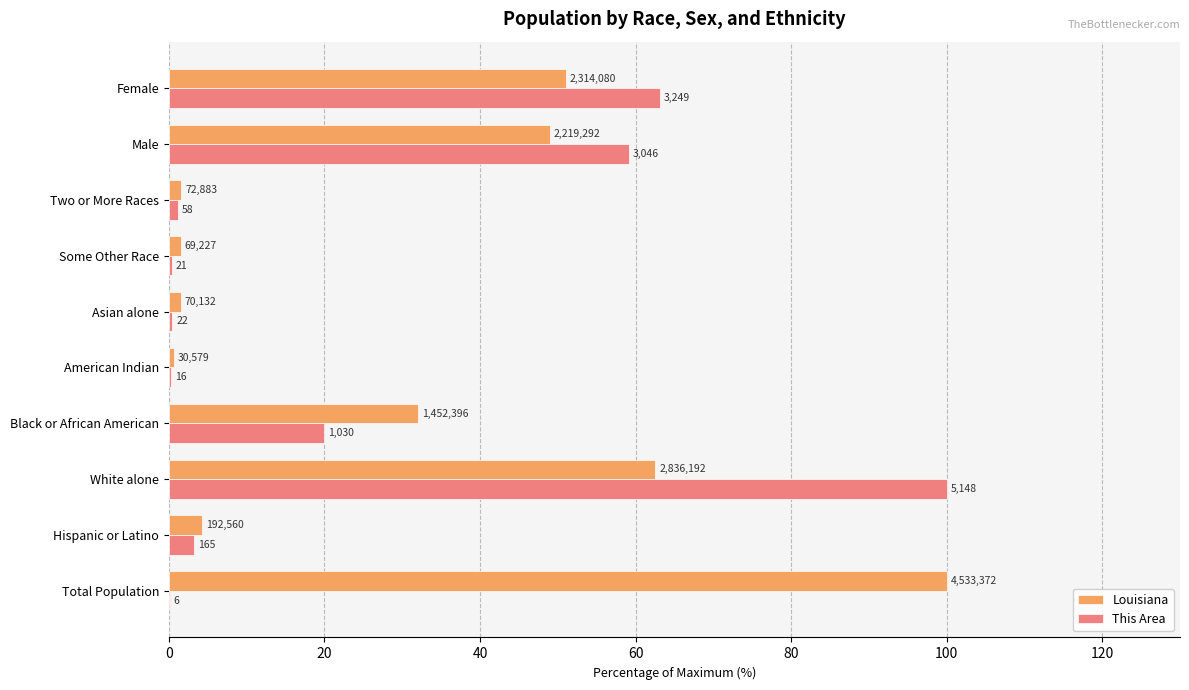

What are all the series names shown in the legend?

Louisiana, This Area